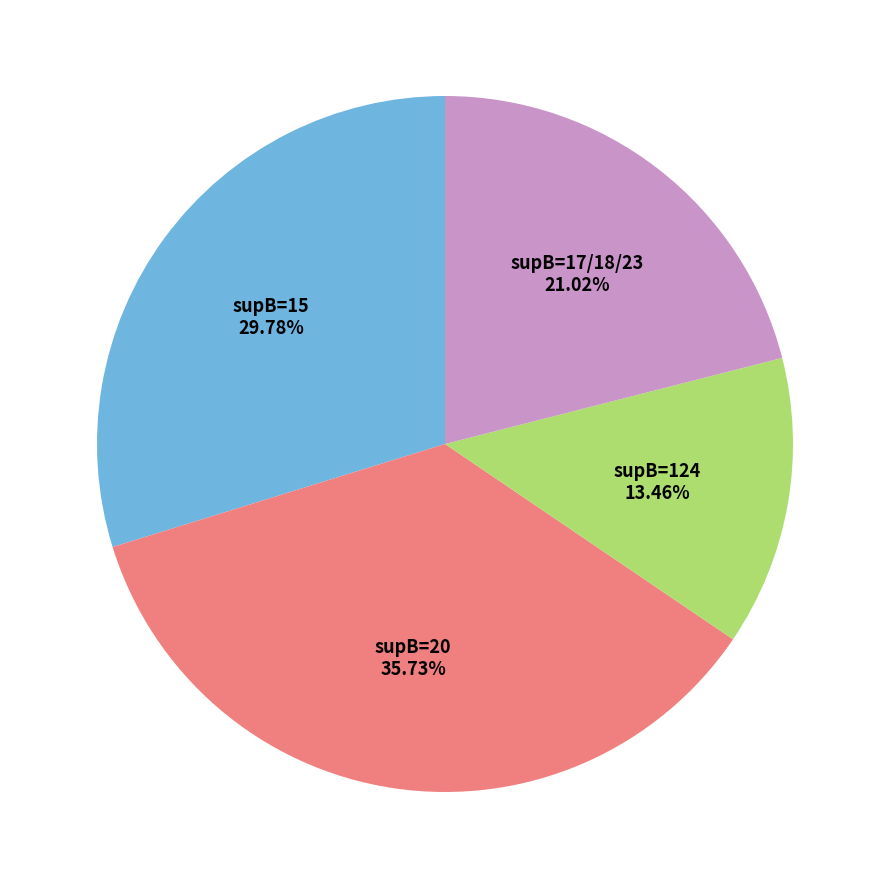

Rank the categories by value from lowest to highest.

supB=124, supB=17/18/23, supB=15, supB=20